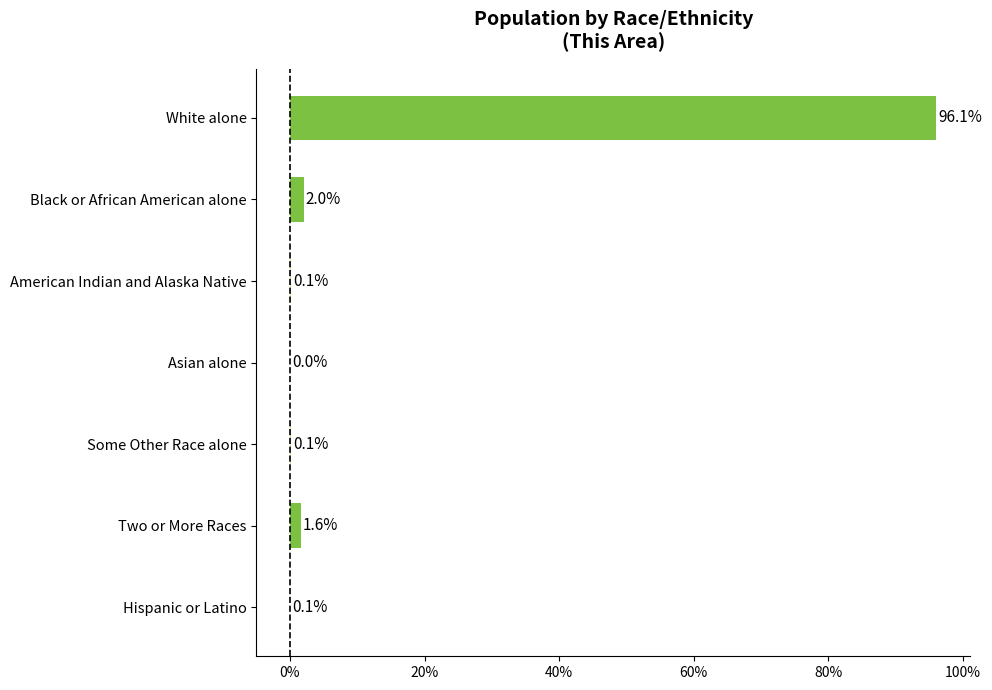

True or false: the data shows 96.1 at White alone.

True